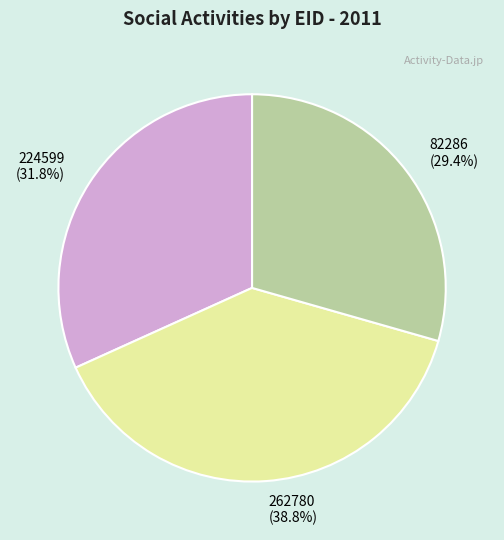

Is 82286 the majority of the pie?

No